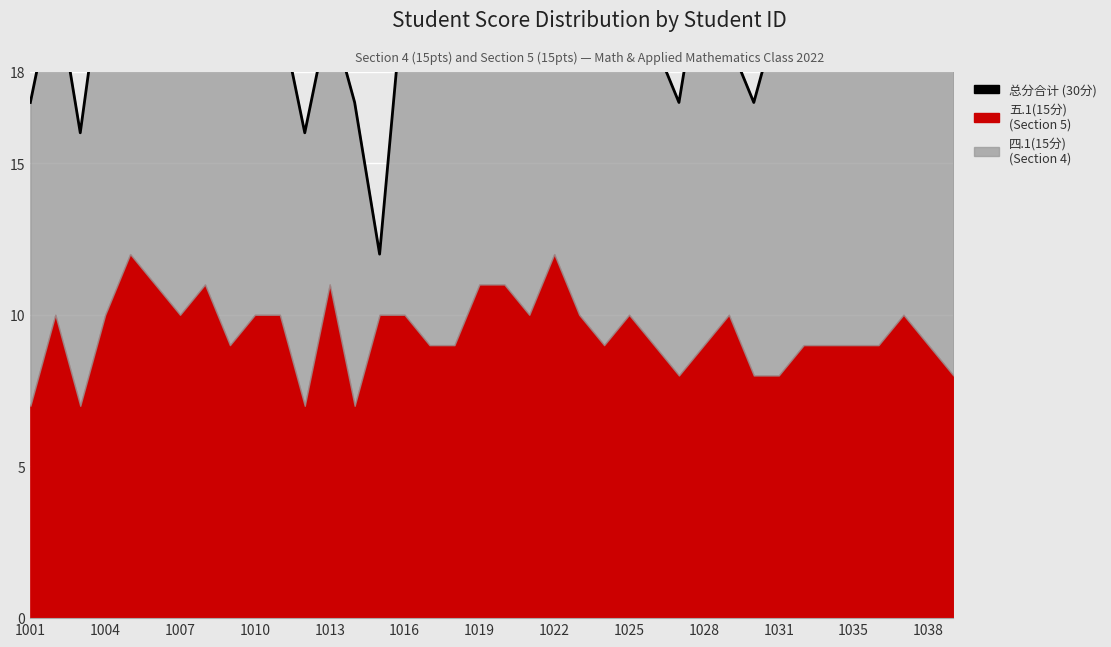

How many lines are shown in the chart?

1